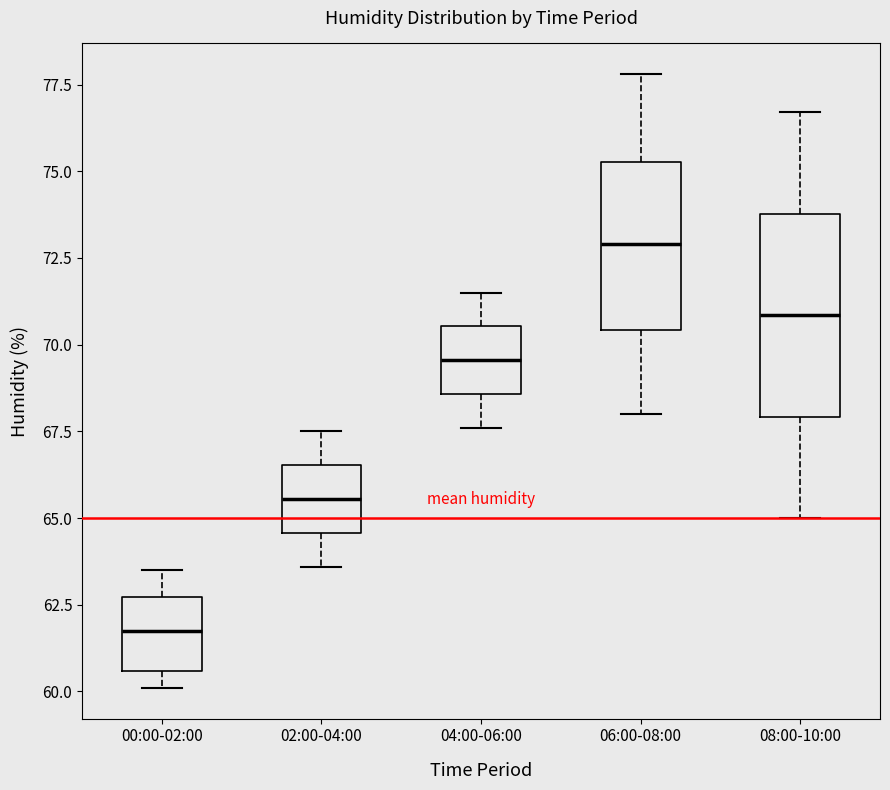

Which box has the lowest median line?

00:00-02:00